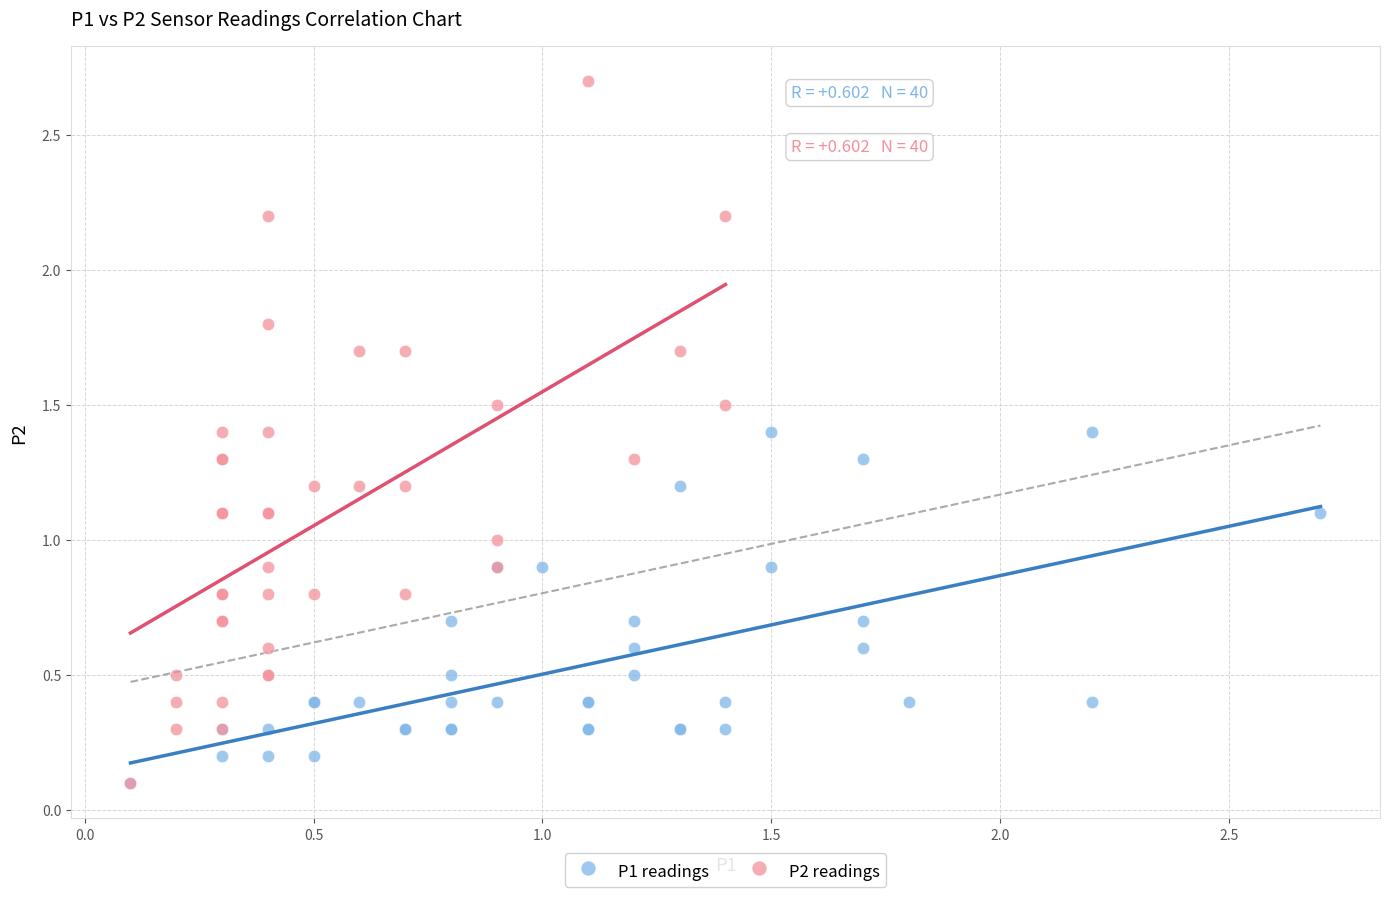

Which series reaches the maximum Y coordinate?

P2 readings